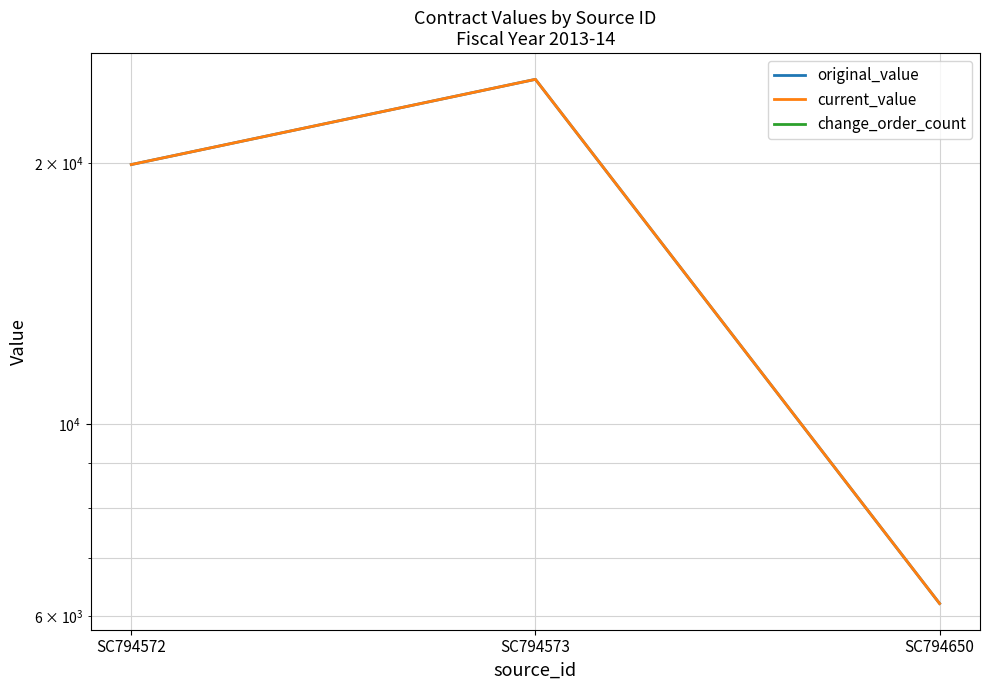

Reading left to right, extract all data points from this chart.

original_value: SC794572=19905	SC794573=24960	SC794650=6205
current_value: SC794572=19905	SC794573=24960	SC794650=6205
change_order_count: SC794572=0	SC794573=0	SC794650=0